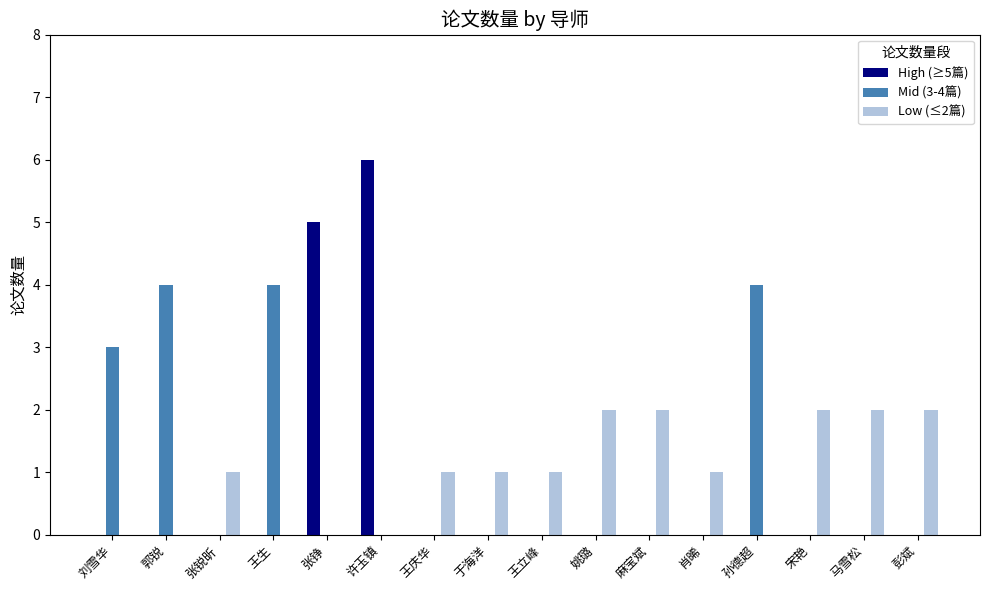

Is the value of High (≥5篇) at 麻宝斌 greater than the value of Low (≤2篇) at 宋艳?

No